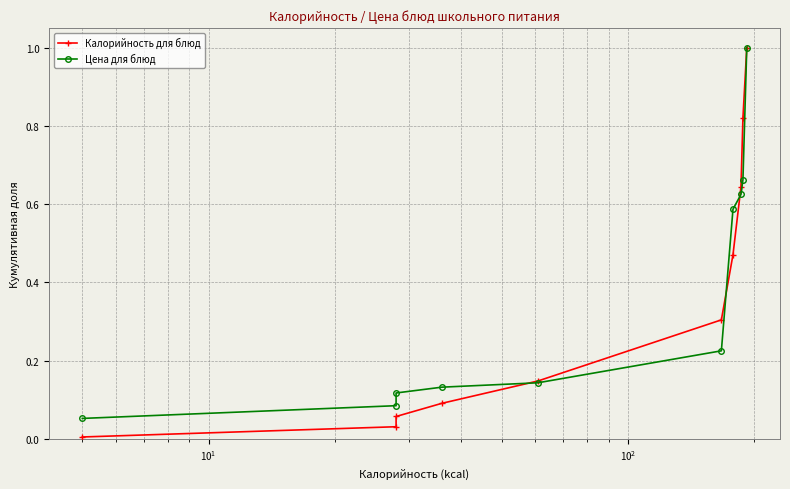

Which series has the widest spread of values?

Калорийность для блюд